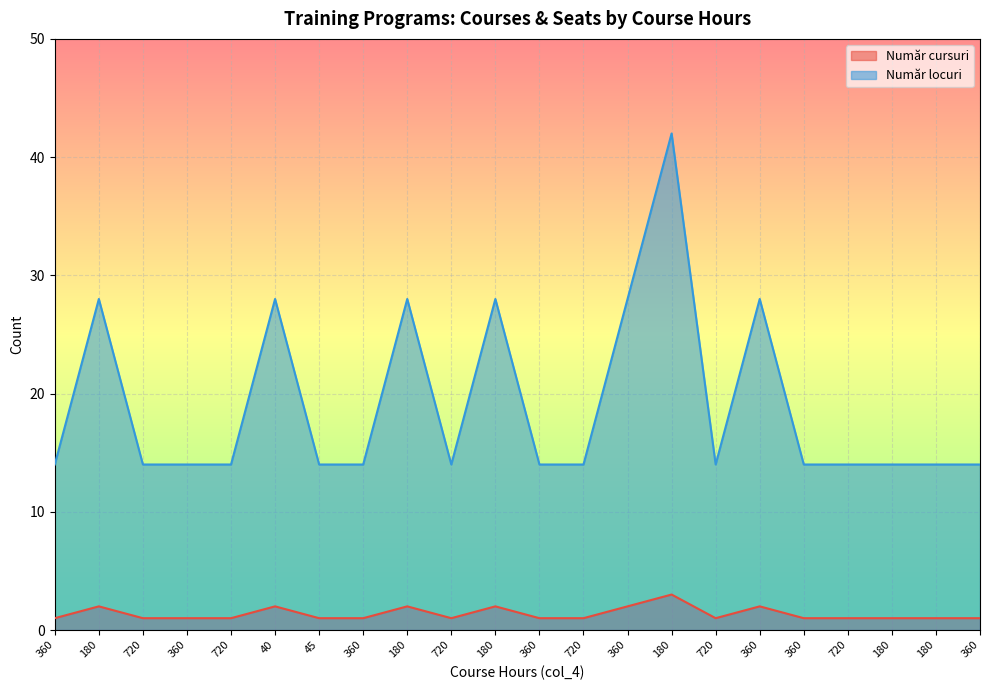

The value of Număr locuri at 720 is 21. True or false?

False